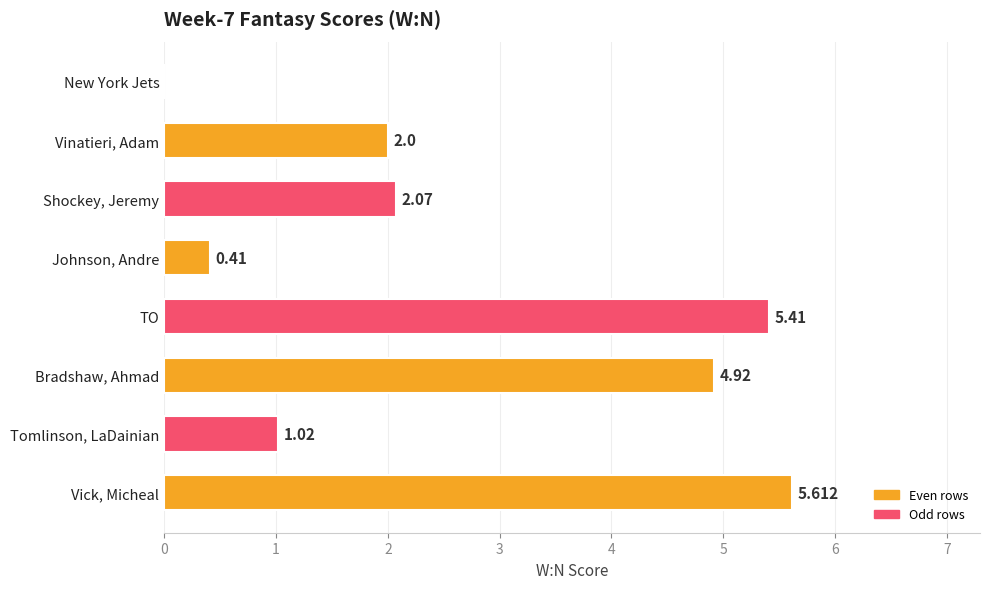

Where is the data nearest to the value 2?

Vinatieri, Adam